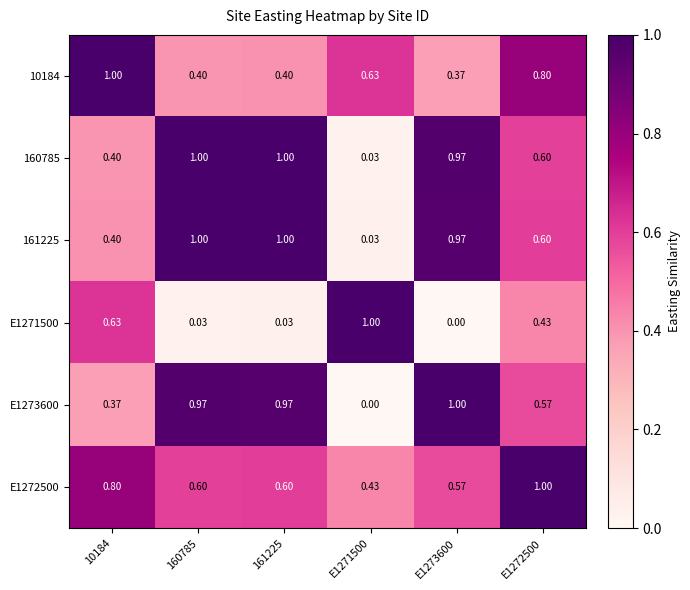

Is the value of E1273600 at 10184 greater than the value of 160785 at E1272500?

No